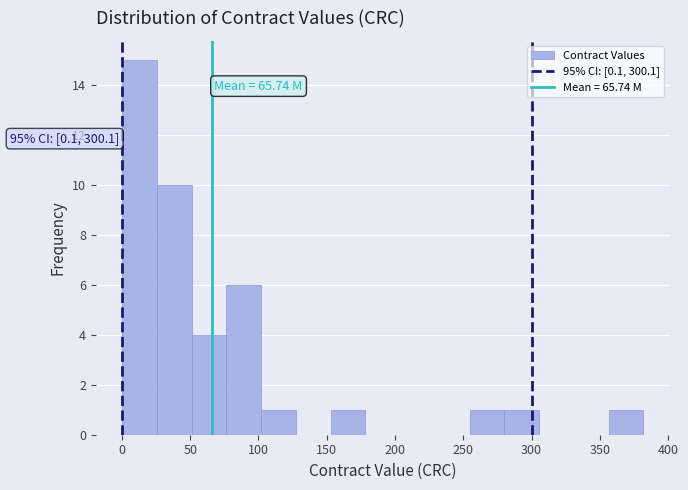

Which range on the x-axis has the tallest bar?

0 to 25